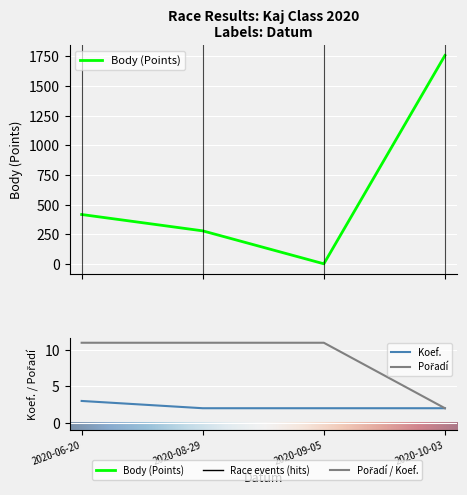

At which category is the sum across all series the highest?

2020-10-03